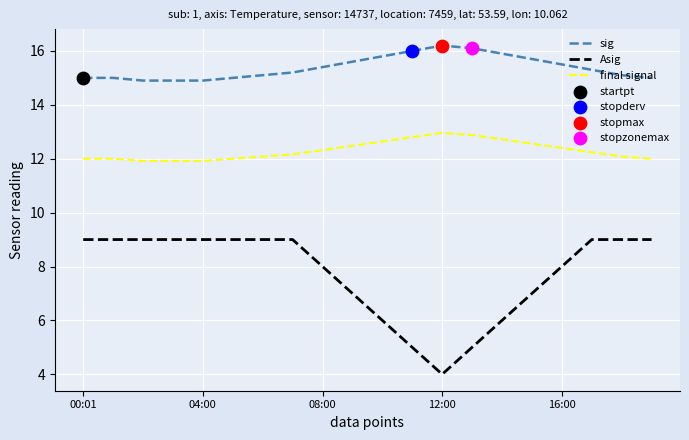

Which series has the largest total across all categories?

sig